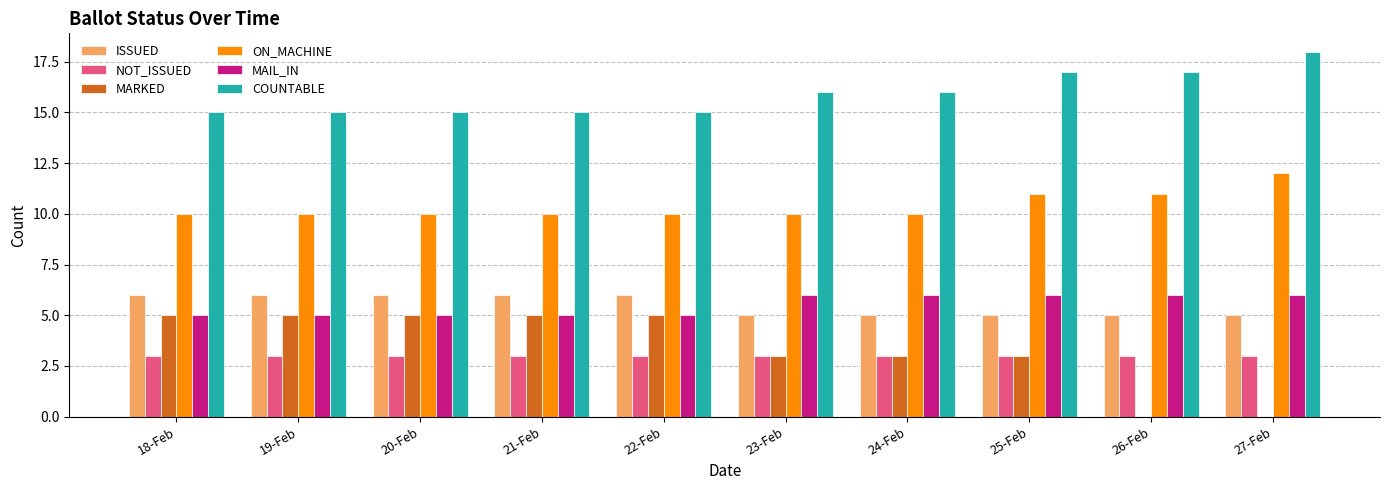

Is the value of ON_MACHINE at 24-Feb greater than the value of NOT_ISSUED at 21-Feb?

Yes